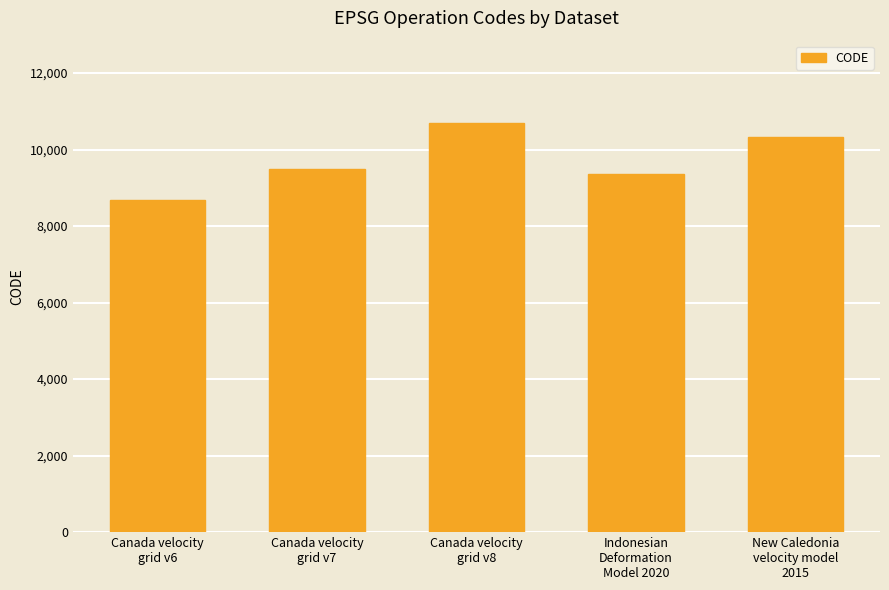

List the labels in order of value, smallest first.

Canada velocity
grid v6, Indonesian
Deformation
Model 2020, Canada velocity
grid v7, New Caledonia
velocity model
2015, Canada velocity
grid v8